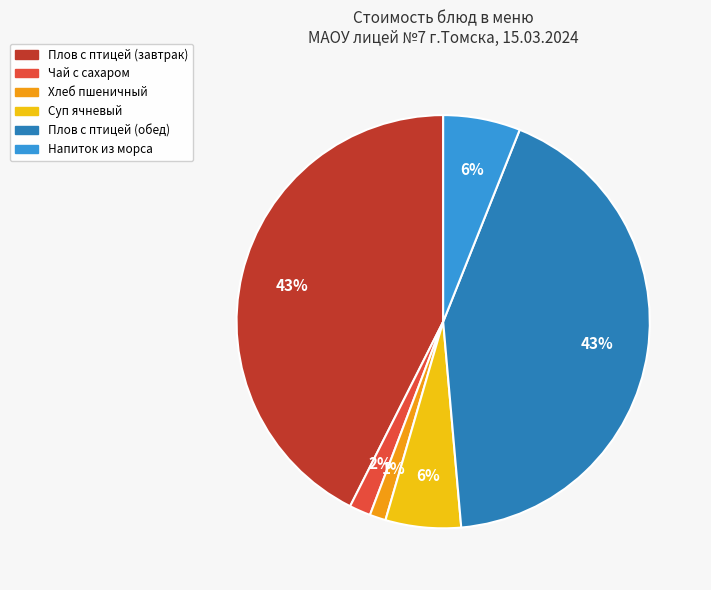

Do Суп ячневый and Плов с птицей (обед) together represent more than half of the pie?

No